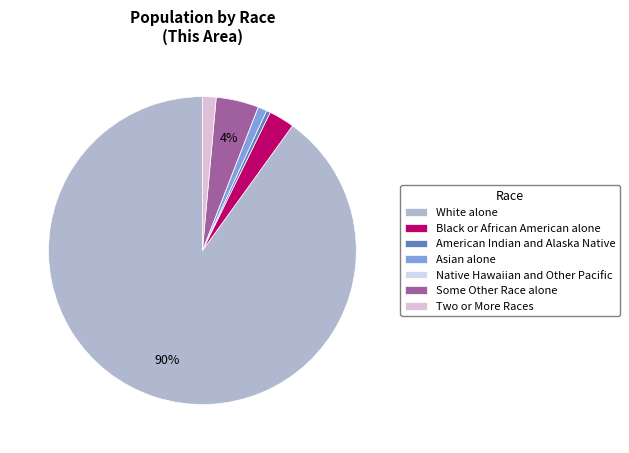

Which slice represents more than half of the pie?

White alone